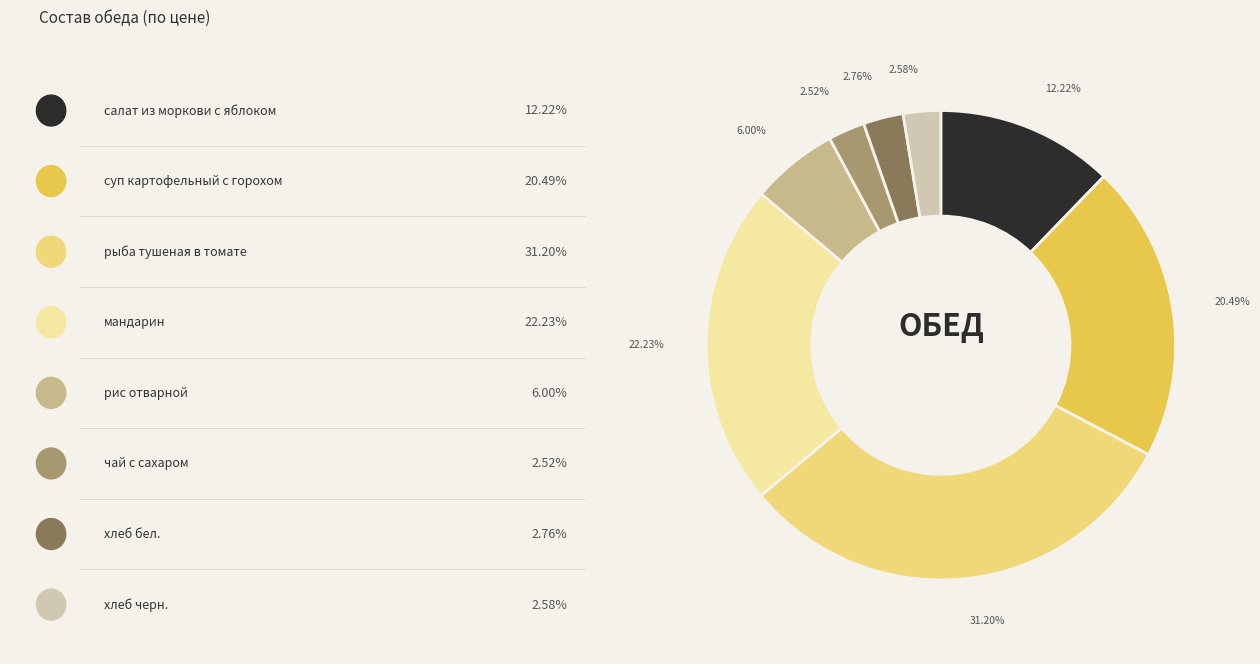

Is there a majority slice in this chart?

No